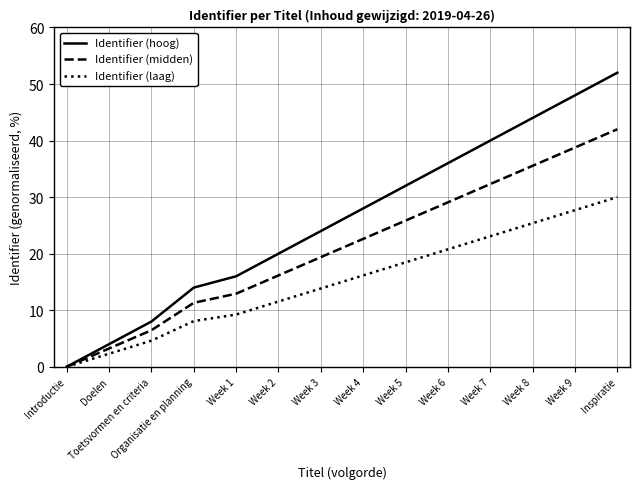

List the labels in order of Identifier (laag) value, largest first.

Inspiratie, Week 9, Week 8, Week 7, Week 6, Week 5, Week 4, Week 3, Week 2, Week 1, Organisatie en planning, Toetsvormen en criteria, Doelen, Introductie